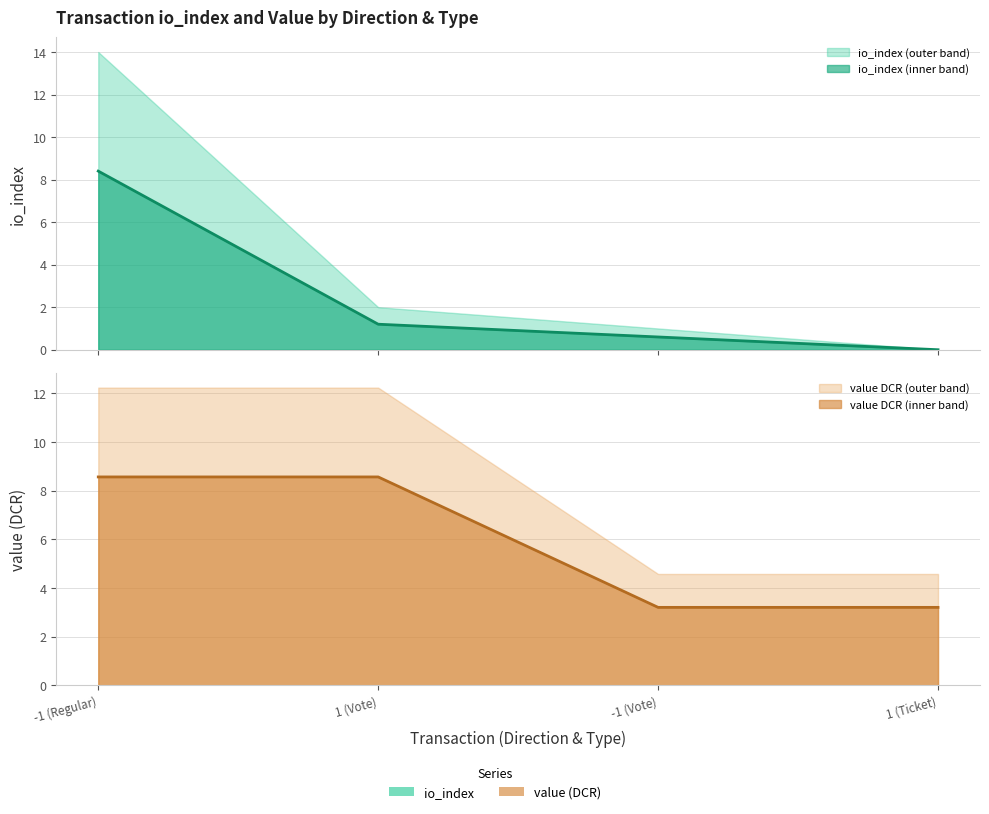

At which label is value closest to 5?

-1 (Vote)